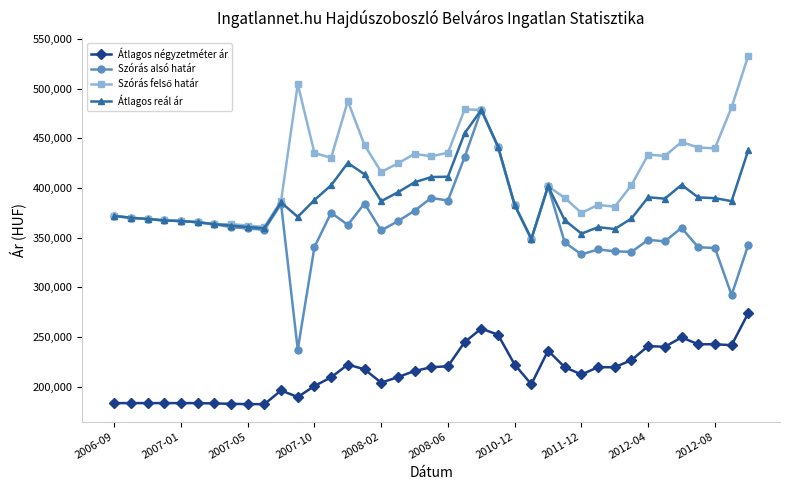

At how many categories does at least one series exceed 218566?

39